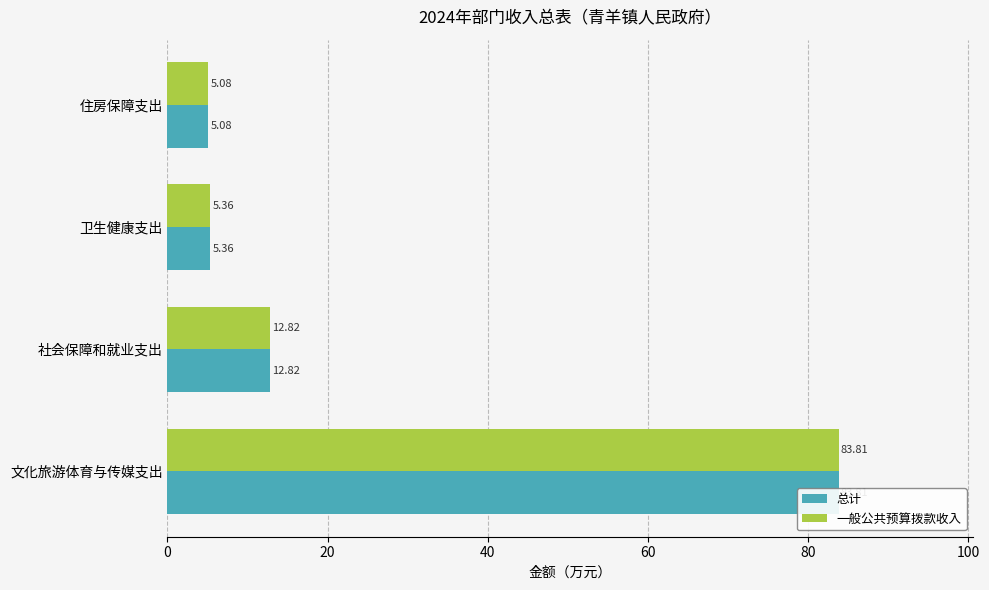

What are all the series names shown in the legend?

总计, 一般公共预算拨款收入